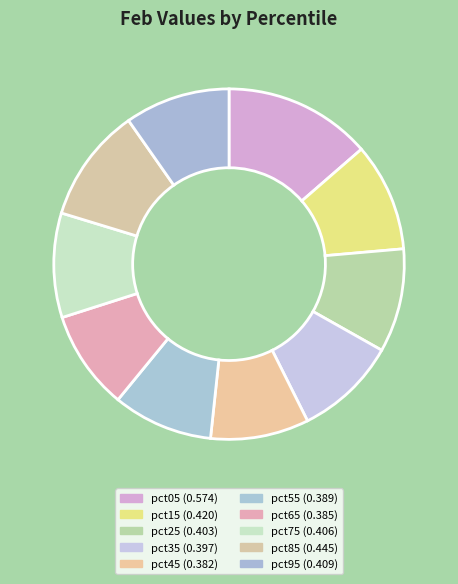

Which slice is the smallest?

pct45